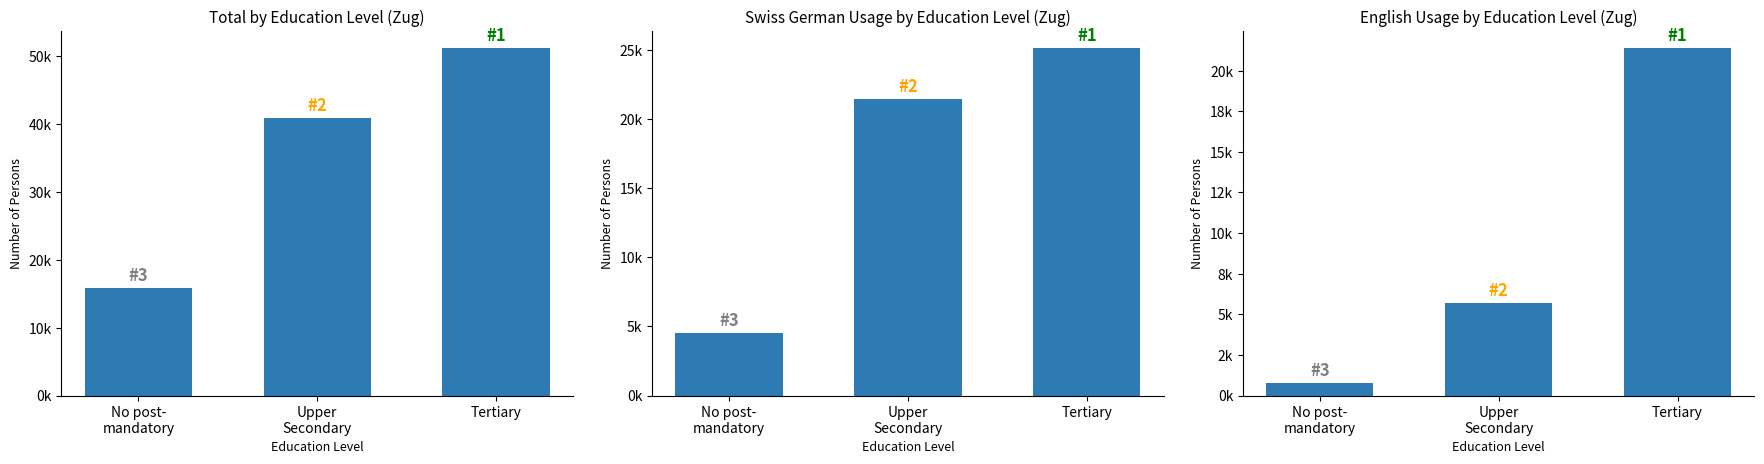

What is the spread (max minus min) of values at Tertiary?

29820.1